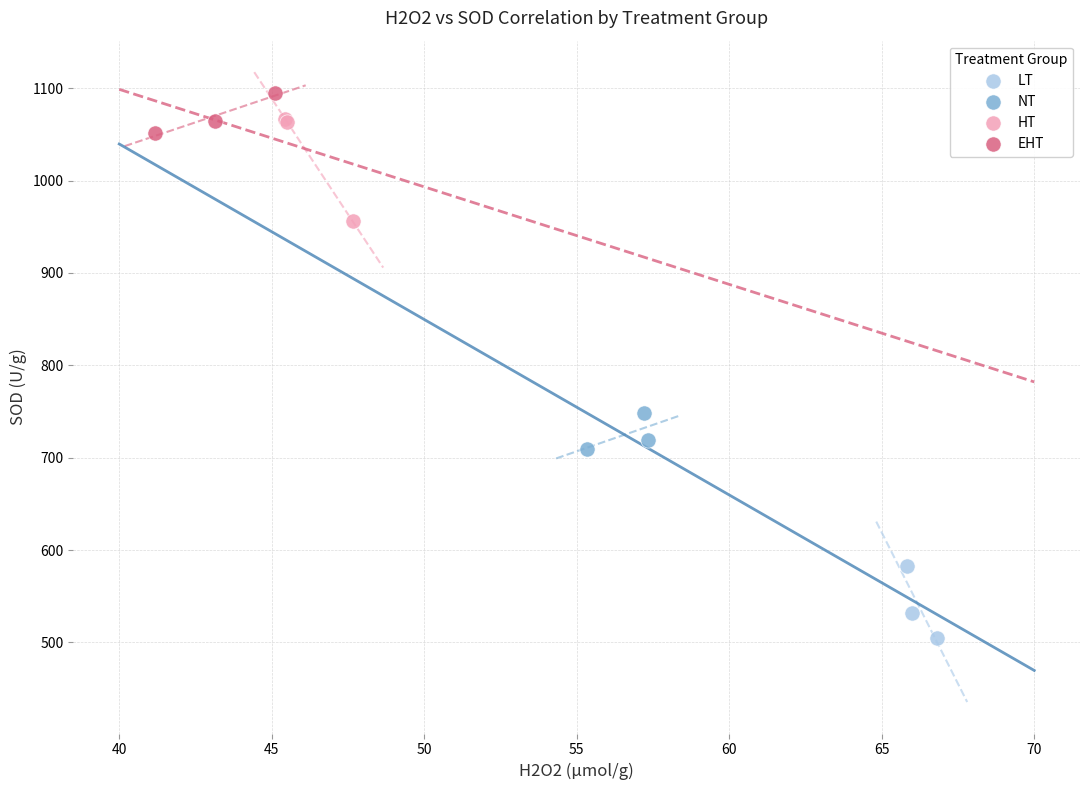

Which series has the largest Y range (max minus min)?

HT